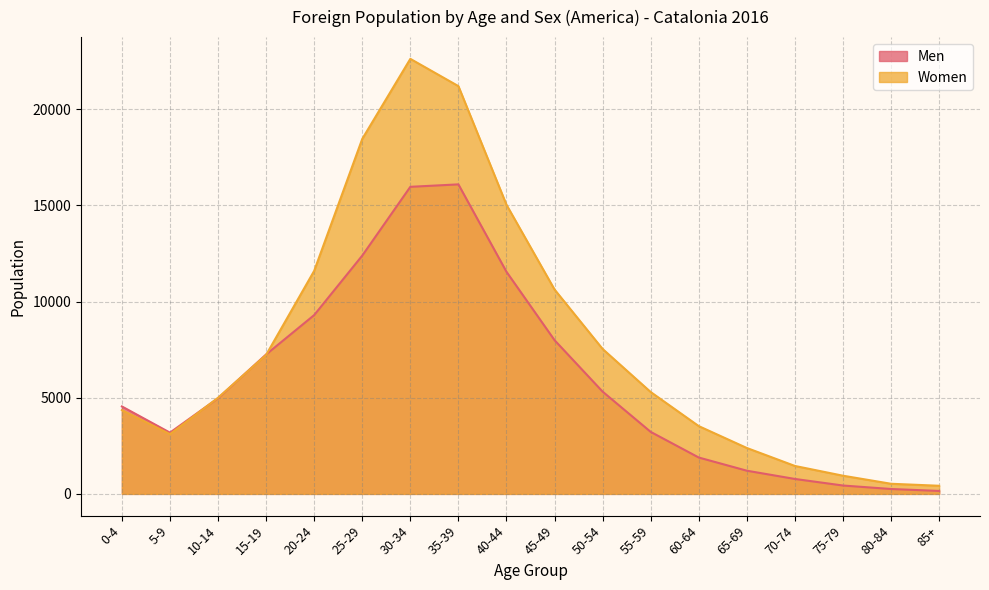

In Women, how many points are higher than both neighbors (excluding endpoints)?

1